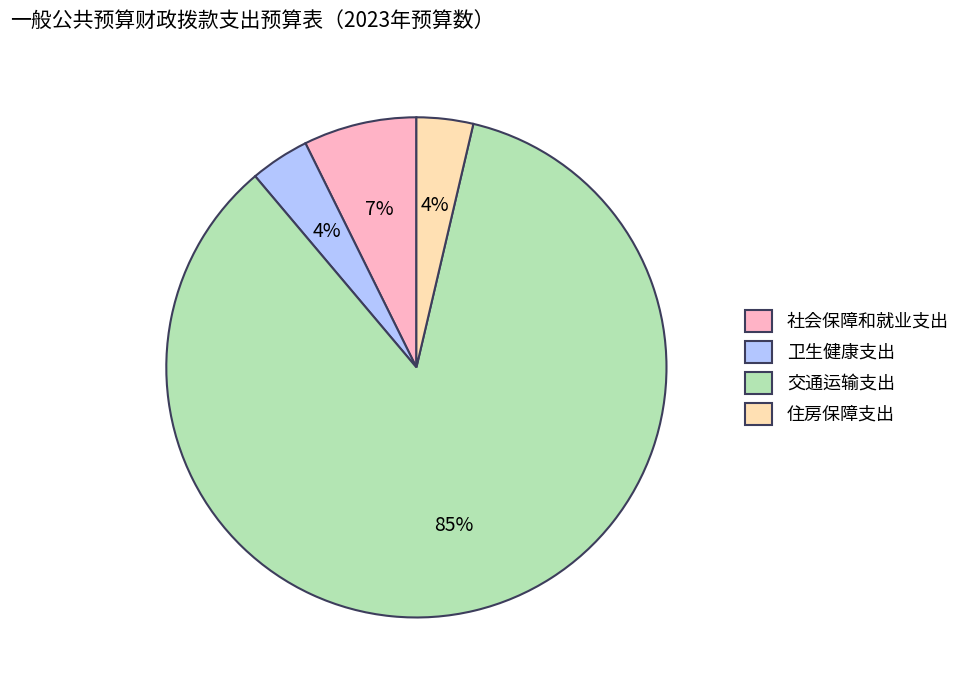

Is the sum of 住房保障支出 and 卫生健康支出 greater than half?

No